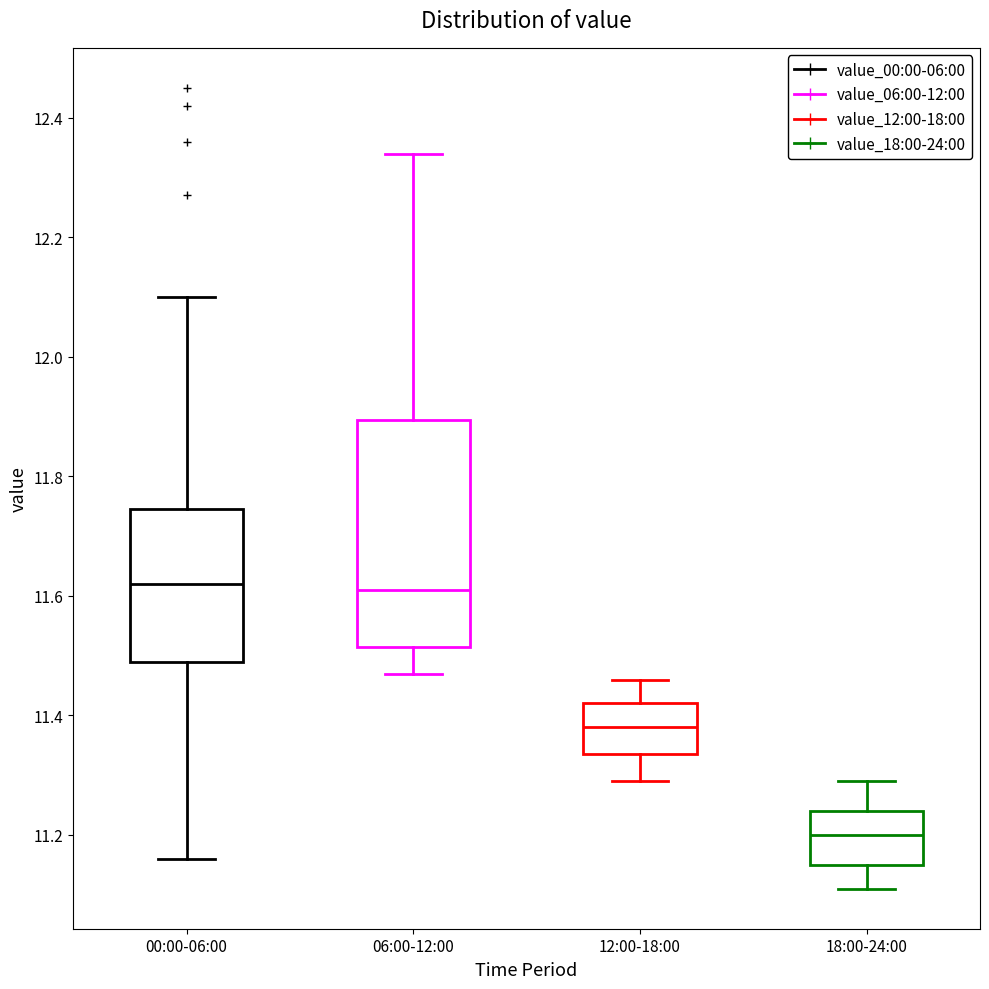

Reading left to right, transcribe this box plot: for each box, give where its median line is, the range the box spans, and where its two whiskers end, as read against the y-axis. The values are not printed on the chart, so give them approximately, as read against the axis.

00:00-06:00: median 11.62, box 11.50 to 11.74, whiskers 11.16 to 12.10
06:00-12:00: median 11.62, box 11.52 to 11.90, whiskers 11.48 to 12.34
12:00-18:00: median 11.38, box 11.34 to 11.42, whiskers 11.30 to 11.46
18:00-24:00: median 11.20, box 11.16 to 11.24, whiskers 11.12 to 11.30